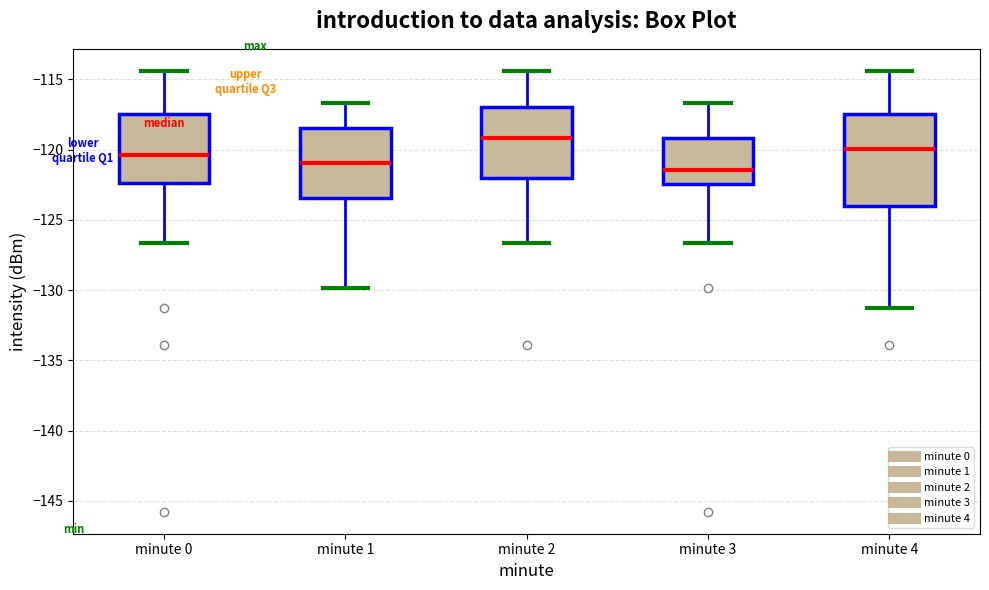

Where does the upper whisker of the box for minute 0 end on the y-axis? The values are not printed on the chart, so give them approximately, as read against the axis.

-114.5